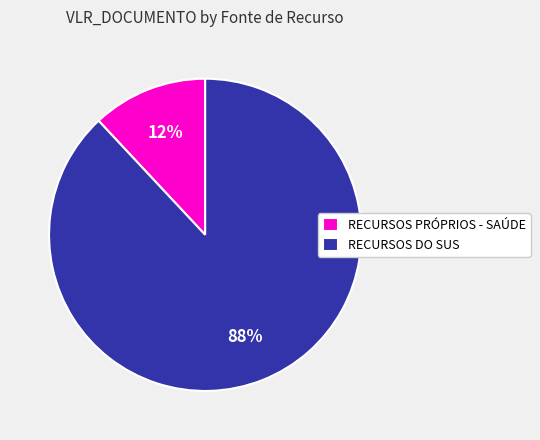

To the nearest percent, what percentage of the pie is RECURSOS PRÓPRIOS - SAÚDE?

12%